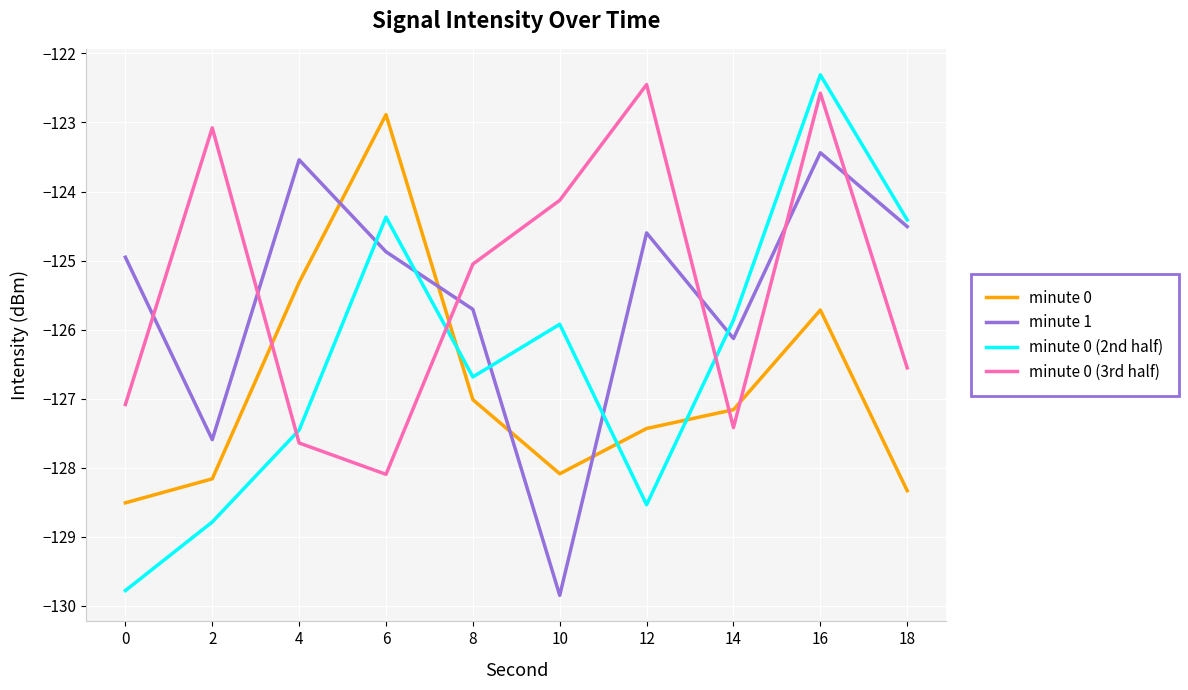

True or false: minute 0 (3rd half) has more than 2 interior local peaks.

True